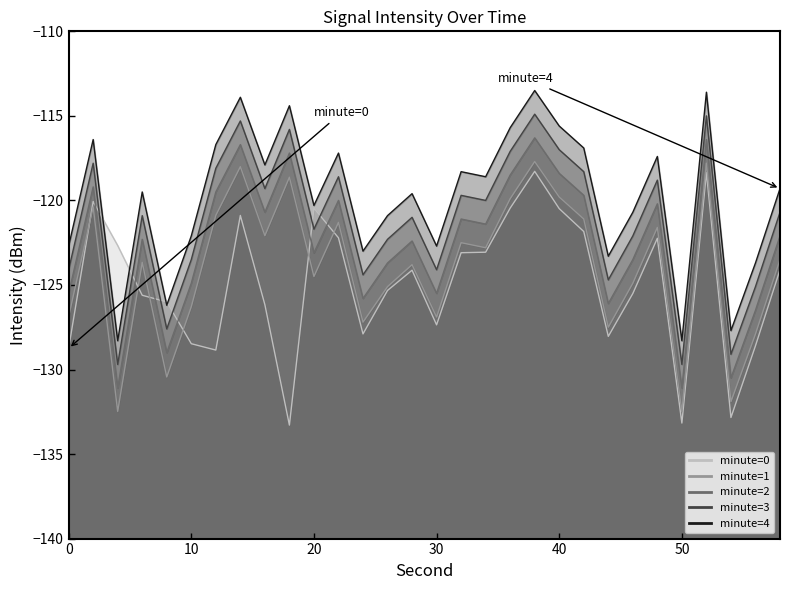

Reading left to right, what are all the values shown in this chart?

minute=0: -128.7	-120.1	-122.7	-125.6	-126.0	-128.5	-128.9	-120.9	-126.2	-133.3	-120.5	-122.2	-127.9	-125.3	-124.1	-127.4	-123.1	-123.1	-120.5	-118.3	-120.5	-121.8	-128.0	-125.5	-122.2	-133.2	-118.4	-132.8	-128.6	-124.1
minute=1: -126.9	-120.4	-132.5	-123.7	-130.4	-126.3	-120.9	-118.0	-122.1	-118.6	-124.5	-121.3	-127.2	-125.1	-123.8	-126.9	-122.5	-122.8	-119.9	-117.7	-119.8	-121.1	-127.5	-124.9	-121.6	-132.5	-117.8	-131.9	-127.9	-123.5
minute=2: -125.5	-119.2	-131.1	-122.3	-129.0	-124.9	-119.5	-116.7	-120.7	-117.2	-123.1	-120.0	-125.8	-123.7	-122.4	-125.5	-121.1	-121.4	-118.5	-116.3	-118.4	-119.7	-126.1	-123.5	-120.2	-131.1	-116.4	-130.5	-126.5	-122.1
minute=3: -124.1	-117.8	-129.7	-120.9	-127.6	-123.5	-118.1	-115.3	-119.3	-115.8	-121.7	-118.6	-124.4	-122.3	-121.0	-124.1	-119.7	-120.0	-117.1	-114.9	-117.0	-118.3	-124.7	-122.1	-118.8	-129.7	-115.0	-129.1	-125.1	-120.7
minute=4: -122.7	-116.4	-128.3	-119.5	-126.2	-122.1	-116.7	-113.9	-117.9	-114.4	-120.3	-117.2	-123.0	-120.9	-119.6	-122.7	-118.3	-118.6	-115.7	-113.5	-115.6	-116.9	-123.3	-120.7	-117.4	-128.3	-113.6	-127.7	-123.7	-119.3